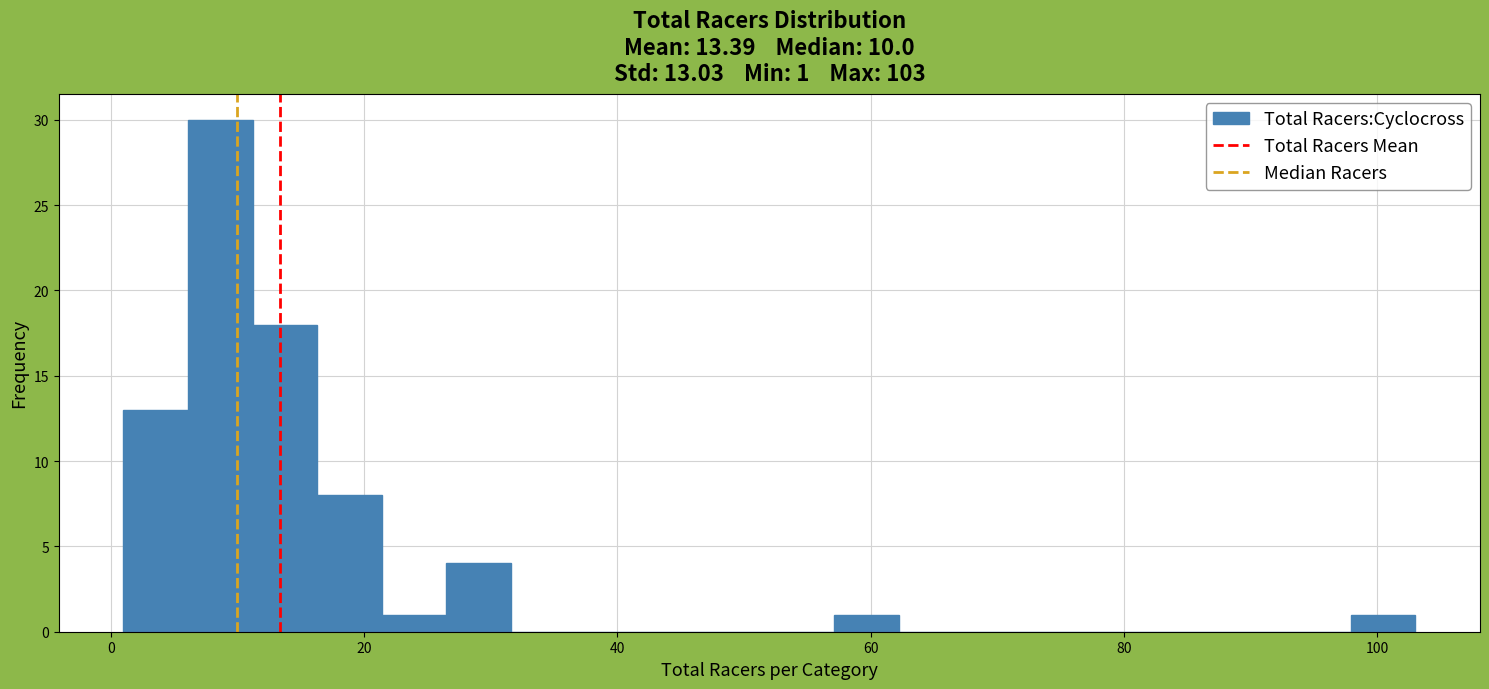

Read against the x-axis, roughly where is the centre of the tallest bar?

8